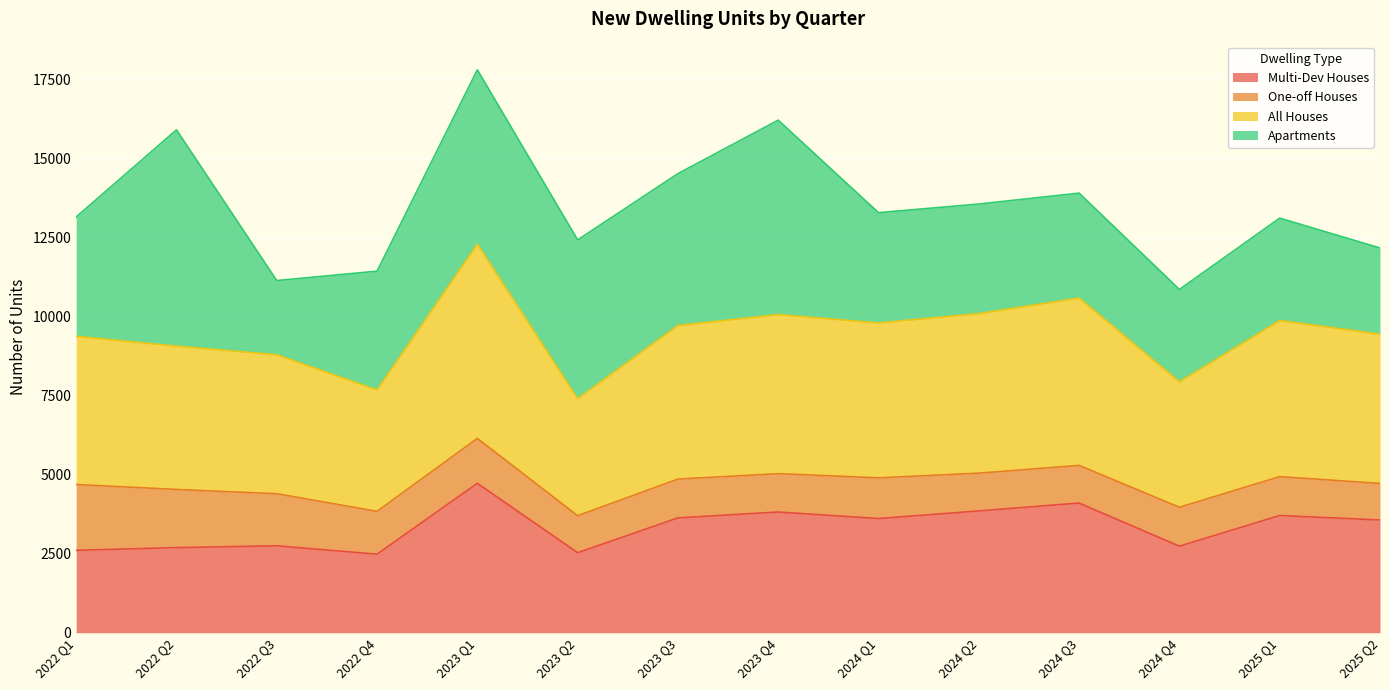

In Multi-Dev Houses, how many points are lower than both neighbors (excluding endpoints)?

4